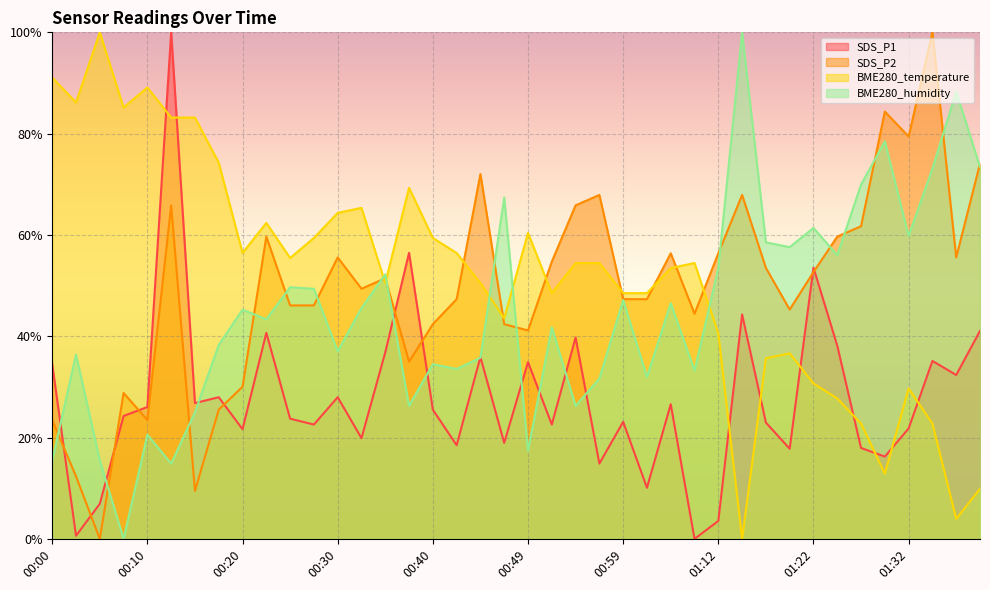

At which label does BME280_humidity first exceed 45?

00:20